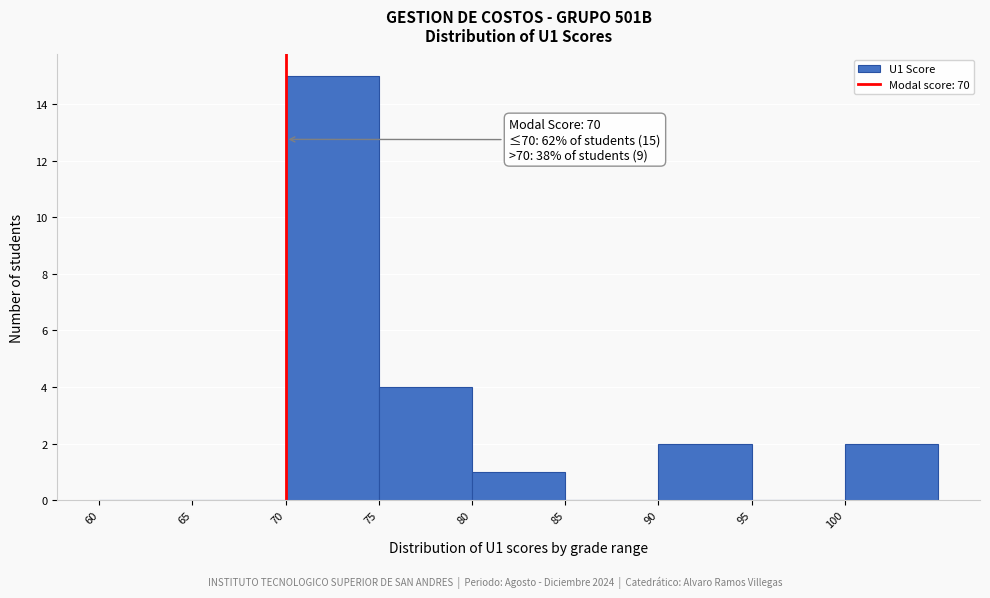

Over which range of the x-axis is the bar tallest?

70 to 75